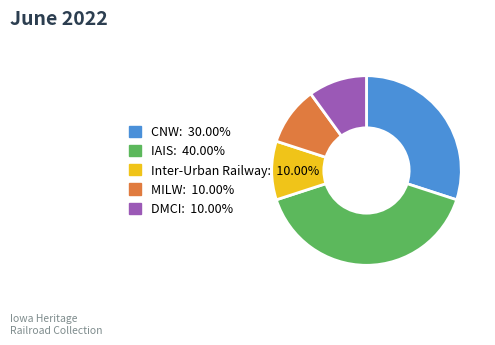

Do CNW and IAIS together represent more than half of the pie?

Yes